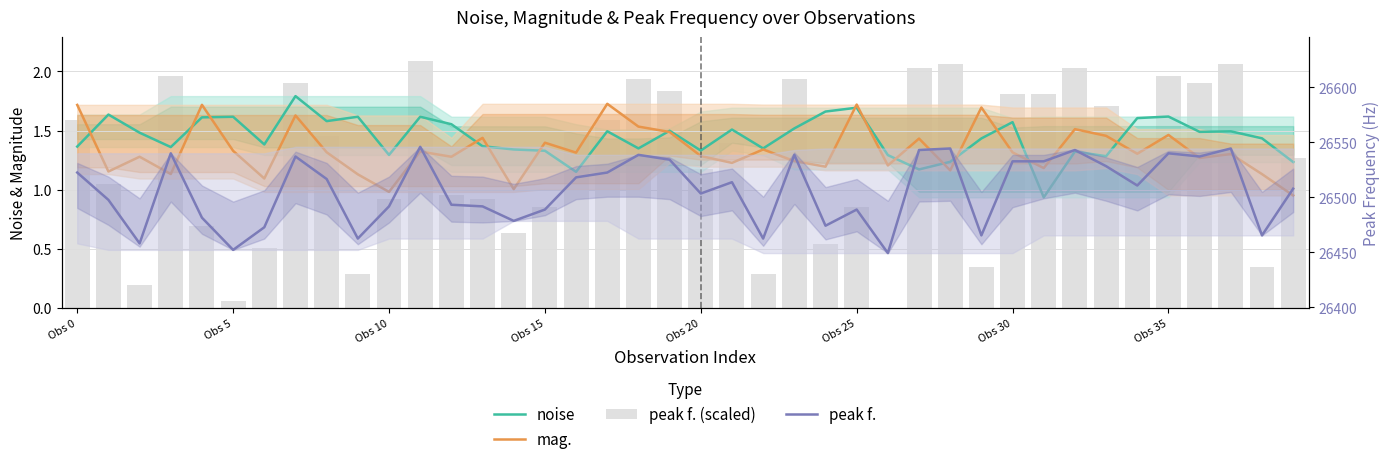

At how many categories does at least one series exceed 174?

40